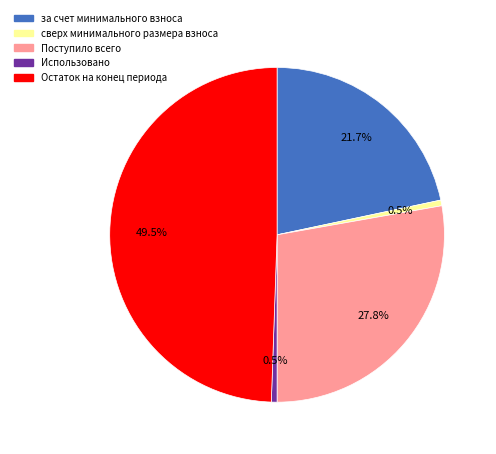

What percentage do Поступило всего and Использовано together represent?

28.3%